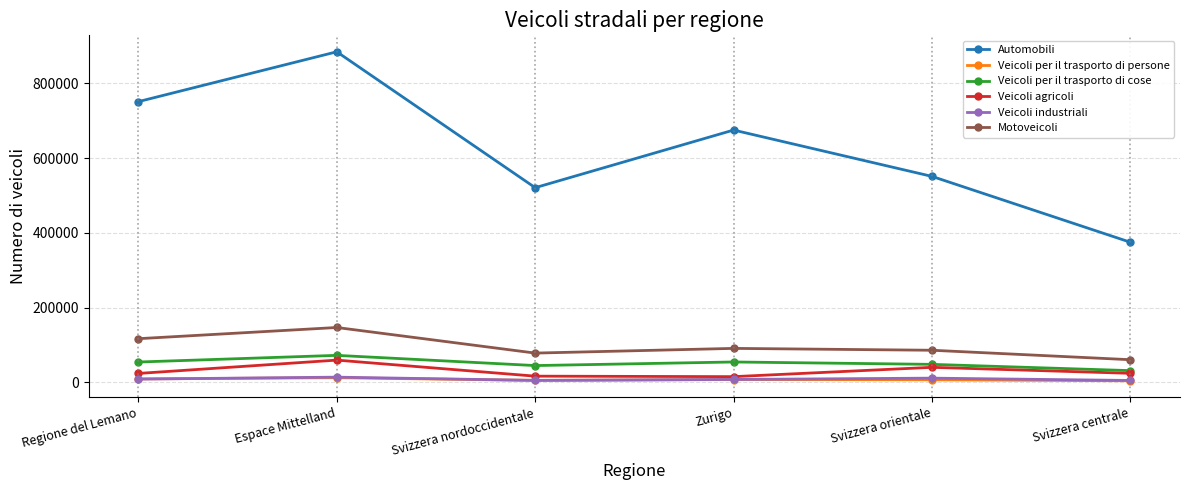

Is the value of Automobili at Zurigo greater than the value of Veicoli agricoli at Zurigo?

Yes